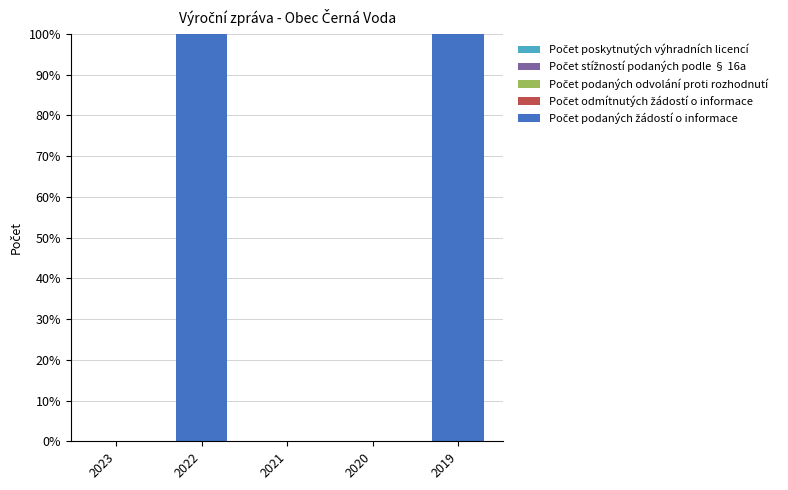

What is the sum of all values?

200